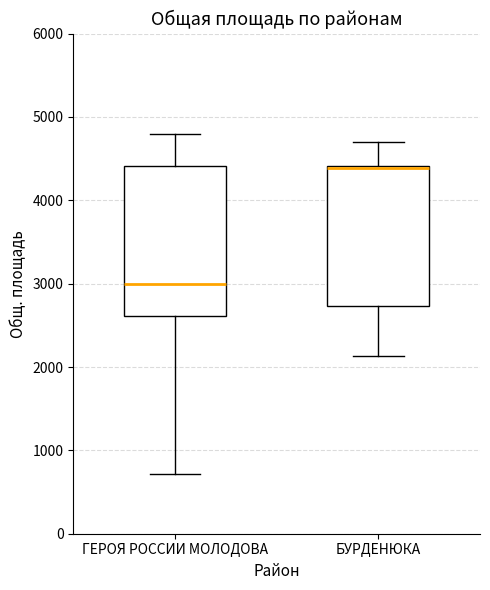

Reading left to right, read every box against the y-axis: the position of its median line, the range the box covers, and the ends of its whiskers. The values are not printed on the chart, so give them approximately, as read against the axis.

ГЕРОЯ РОССИИ МОЛОДОВА: median 3000, box 2600 to 4400, whiskers 700 to 4800
БУРДЕНЮКА: median 4400 (drawn on the box's upper edge), box 2700 to 4400, whiskers 2100 to 4700